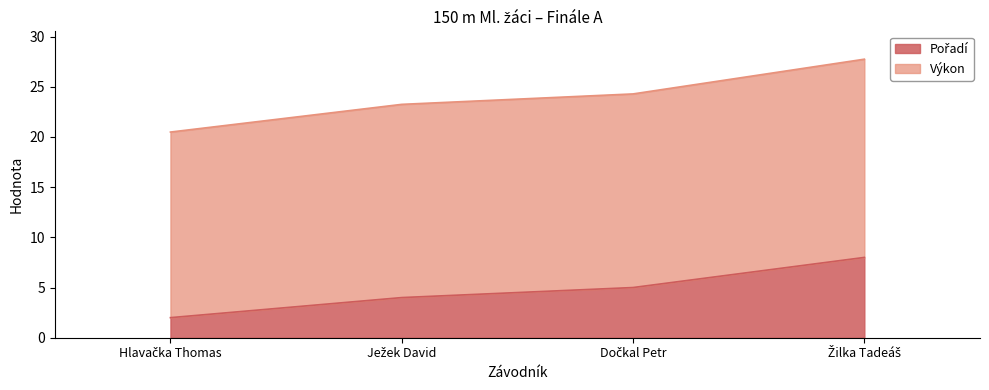

What is the minimum value shown in the chart?

2